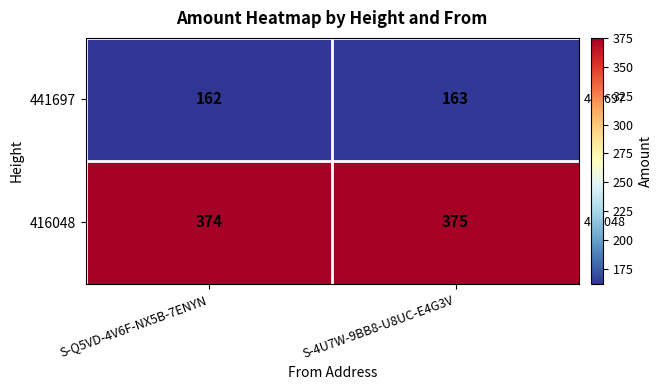

What is the sum of the 441697 values at S-4U7W-9BB8-U8UC-E4G3V and S-Q5VD-4V6F-NX5B-7ENYN?

325